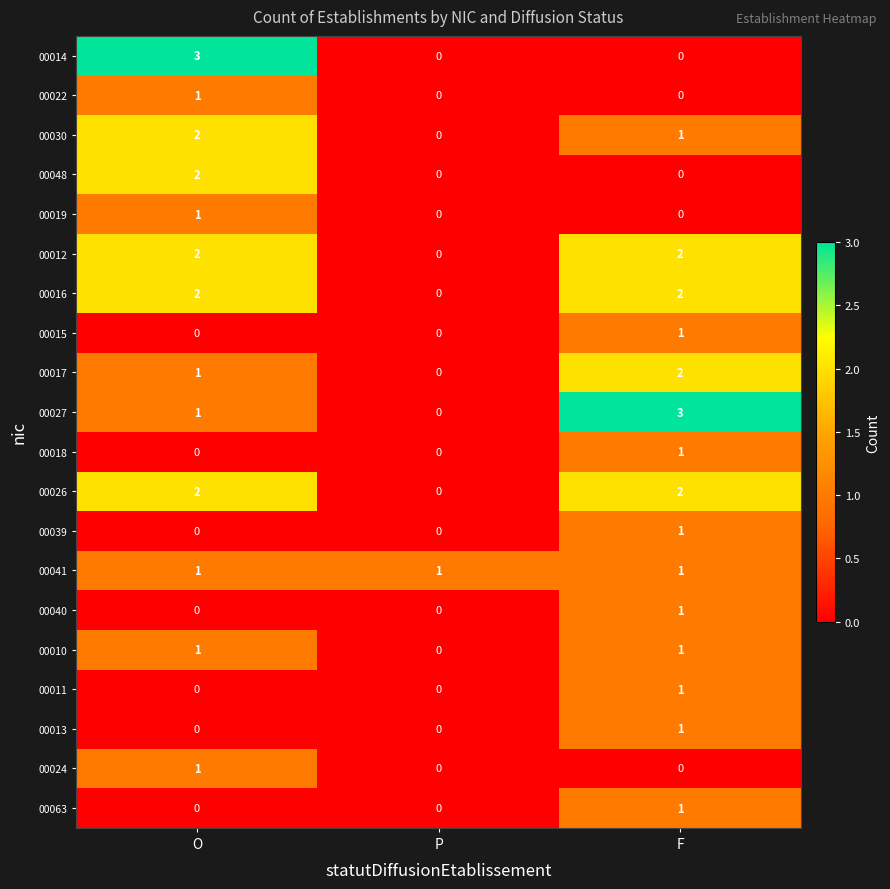

Between P and F, which series saw the biggest shift?

00027